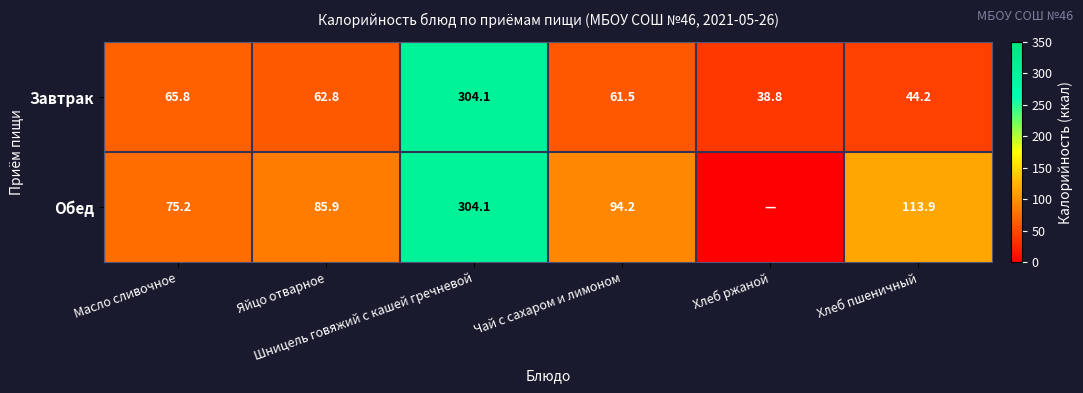

What is the sum of the Обед values at Хлеб пшеничный and Чай с сахаром и лимоном?

208.1